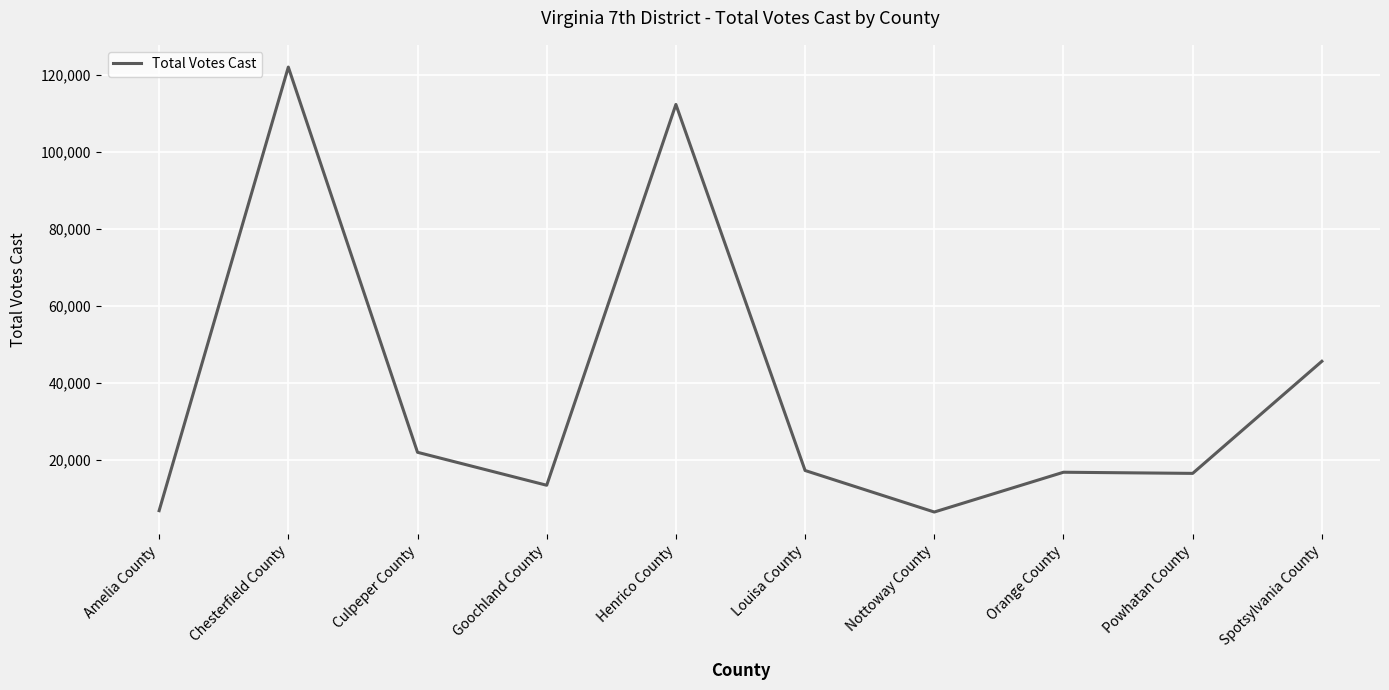

What is the difference between the values at Amelia County and Powhatan County?

9682